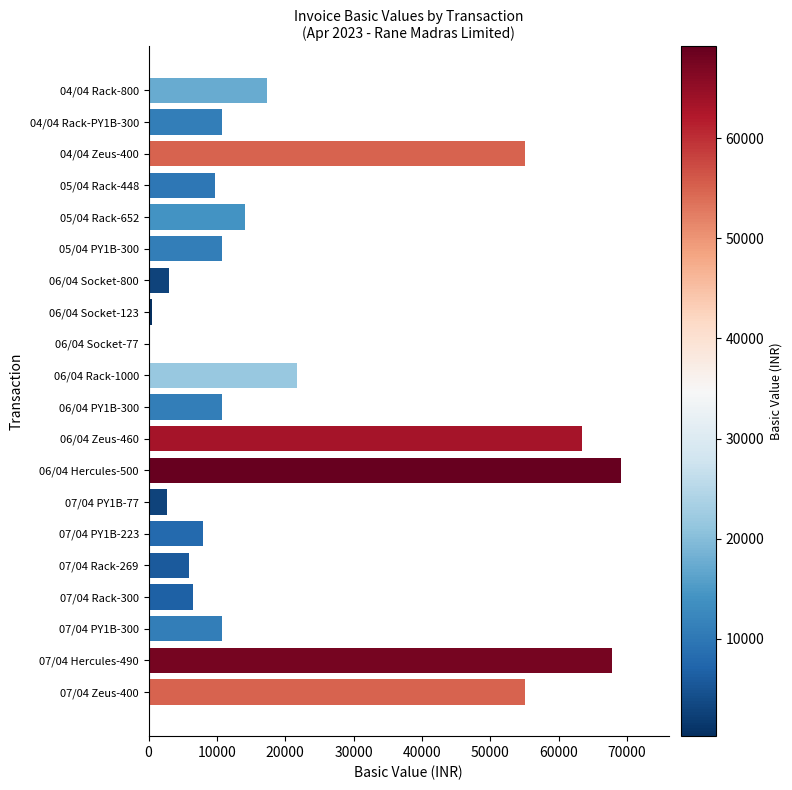

Is it true that the value at 07/04 PY1B-223 is 8028.0?

True